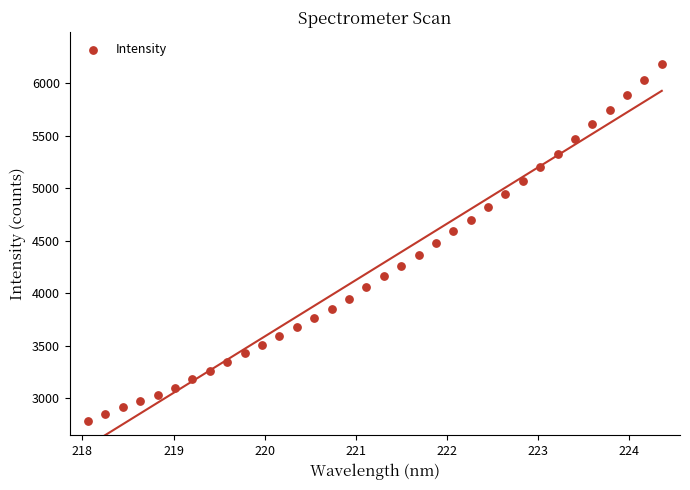

What is the range of Y values (max minus min)?

3399.4